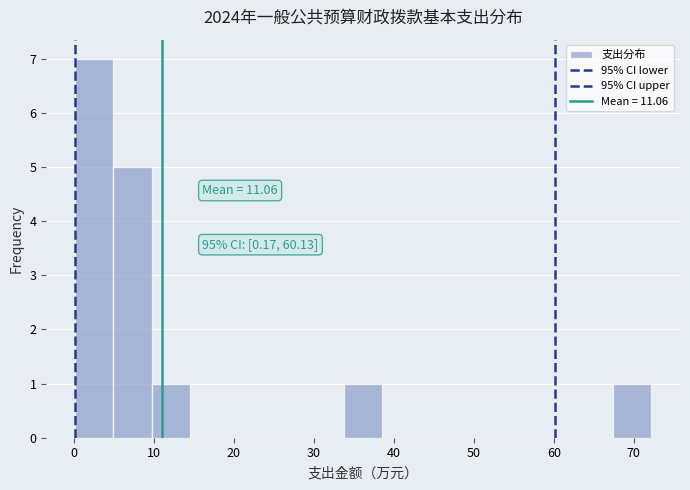

Over which range of the x-axis is the bar tallest?

0 to 5